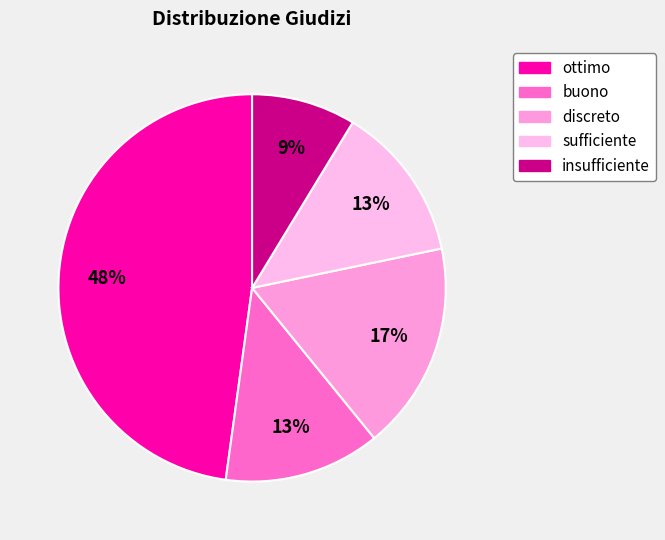

To the nearest percent, what portion does buono represent?

13%